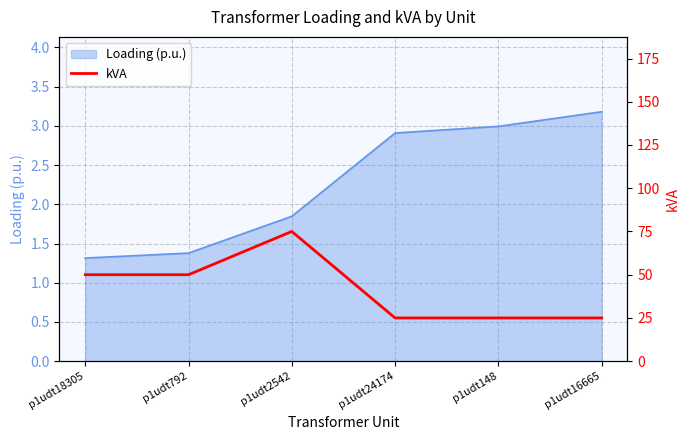

What is the greatest value displayed?

75